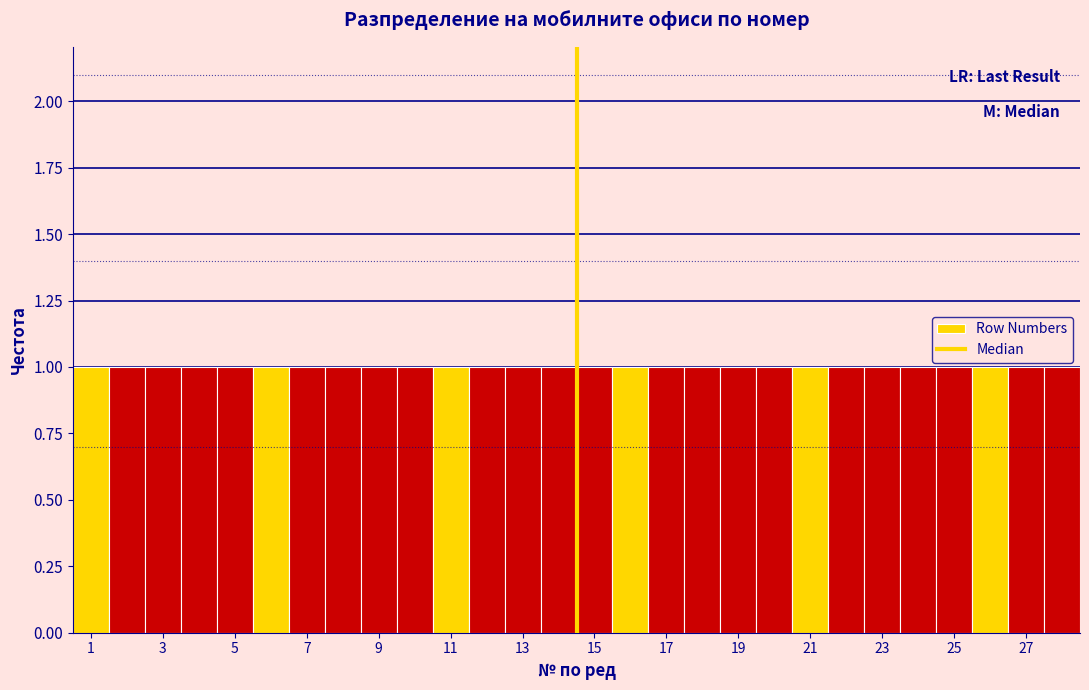

Reading left to right, list every bar in this chart as the range it spans on the x-axis followed by its height. Neither the bar edges nor the heights are printed on the chart, so give them approximately, as read against the axes.

0.5 to 1.5: 1
1.5 to 2.5: 1
2.5 to 3.5: 1
3.5 to 4.5: 1
4.5 to 5.5: 1
5.5 to 6.5: 1
6.5 to 7.5: 1
7.5 to 8.5: 1
8.5 to 9.5: 1
9.5 to 10.5: 1
10.5 to 11.5: 1
11.5 to 12.5: 1
12.5 to 13.5: 1
13.5 to 14.5: 1
14.5 to 15.5: 1
15.5 to 16.5: 1
16.5 to 17.5: 1
17.5 to 18.5: 1
18.5 to 19.5: 1
19.5 to 20.5: 1
20.5 to 21.5: 1
21.5 to 22.5: 1
22.5 to 23.5: 1
23.5 to 24.5: 1
24.5 to 25.5: 1
25.5 to 26.5: 1
26.5 to 27.5: 1
27.5 to 28.5: 1